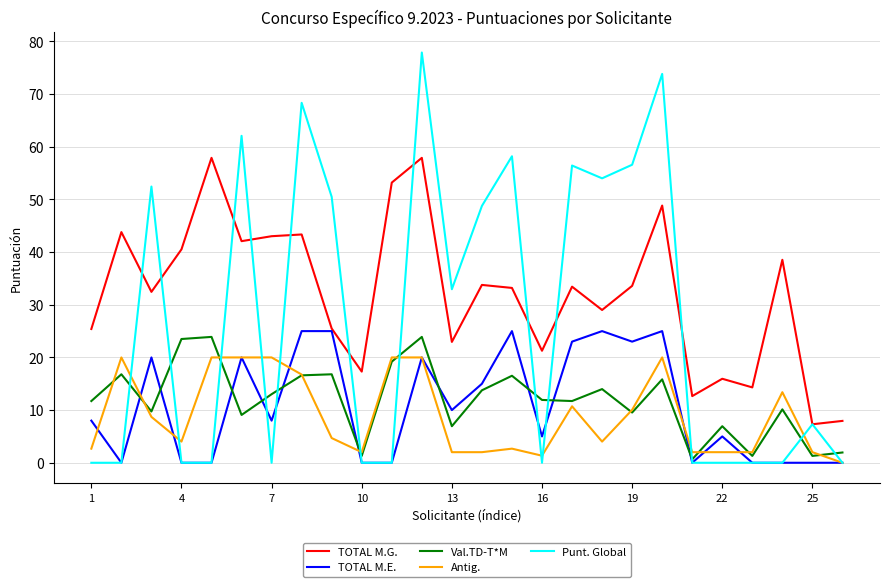

What is the maximum value shown in the chart?

77.9